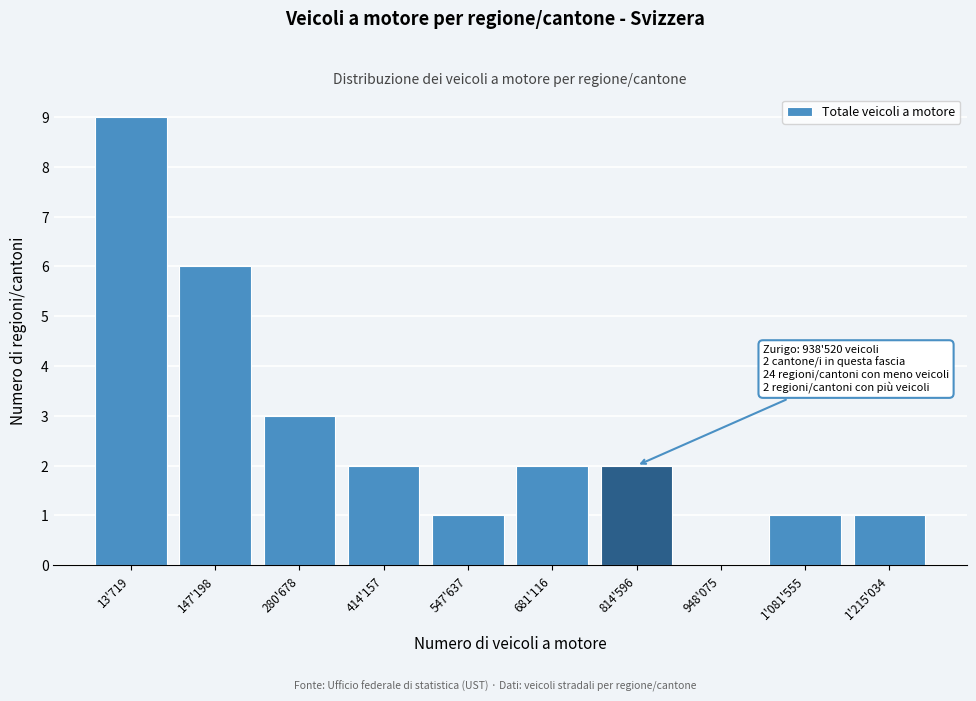

Reading left to right, extract all data points from this chart.

13'719=9	147'198=6	280'678=3	414'157=2	547'637=1	681'116=2	814'596=2	948'075=0	1'081'555=1	1'215'034=1